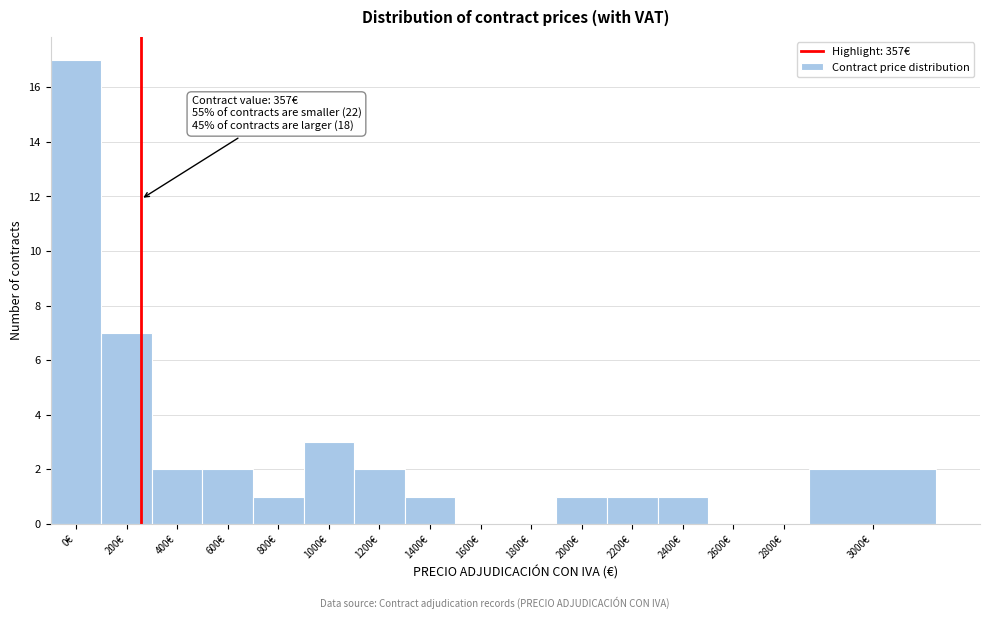

Reading left to right, what are all the values shown in this chart?

0€=17	200€=7	400€=2	600€=2	800€=1	1000€=3	1200€=2	1400€=1	1600€=0	1800€=0	2000€=1	2200€=1	2400€=1	2600€=0	2800€=0	3000€=2